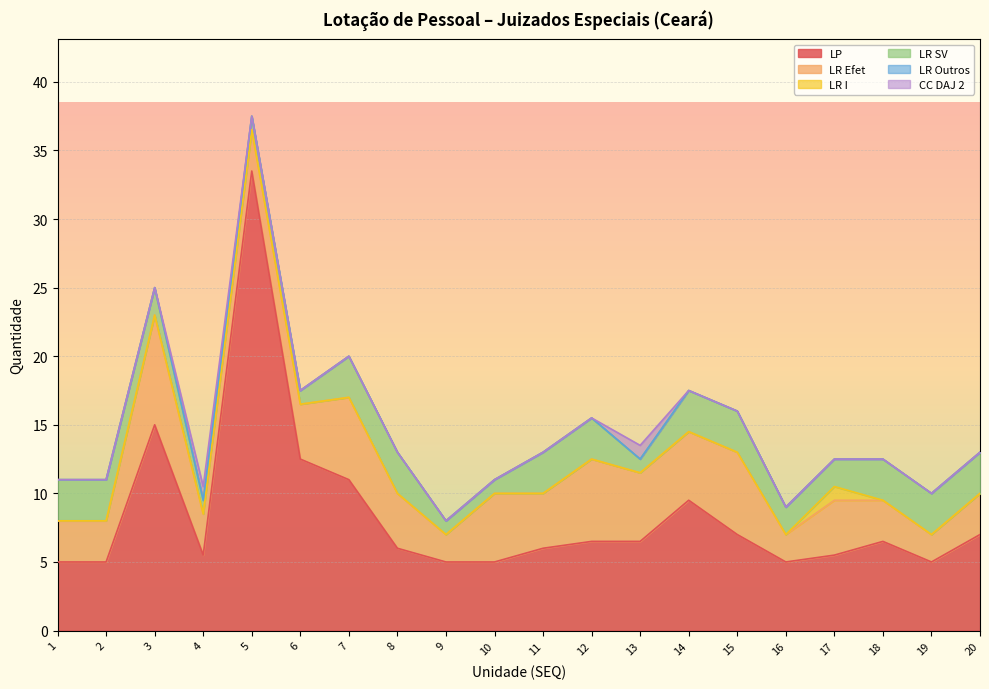

What value does the LR SV series have at 8?

3.0